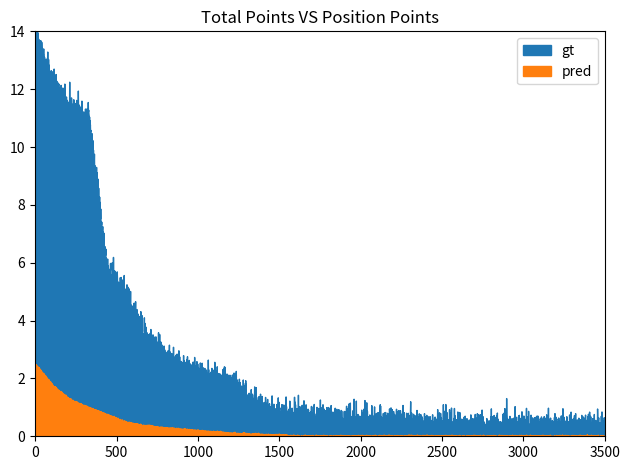

True or false: pred and gt intersect in this chart.

False